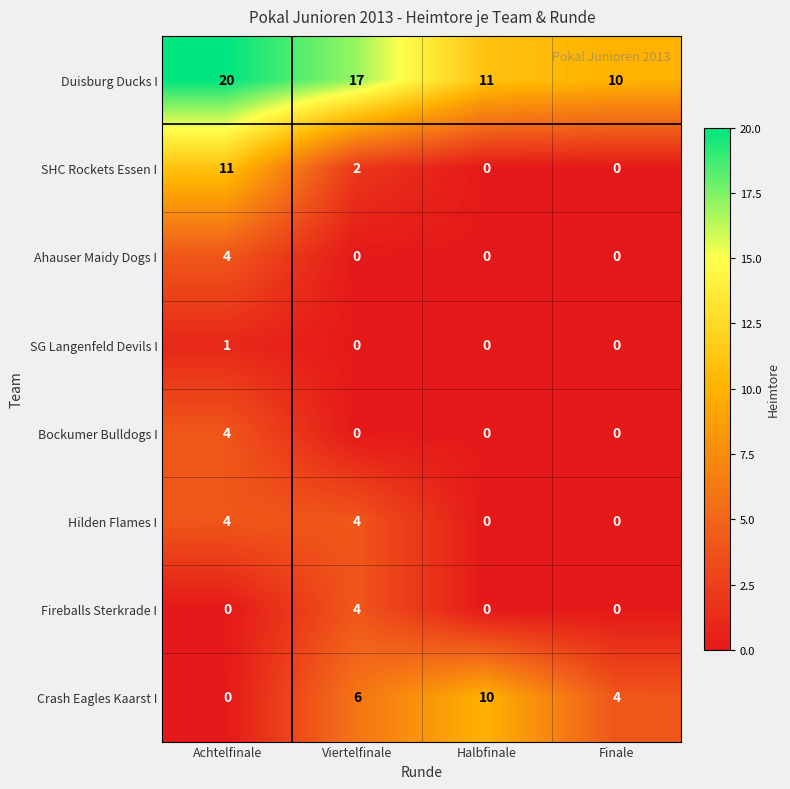

What is the minimum value for Duisburg Ducks I?

10